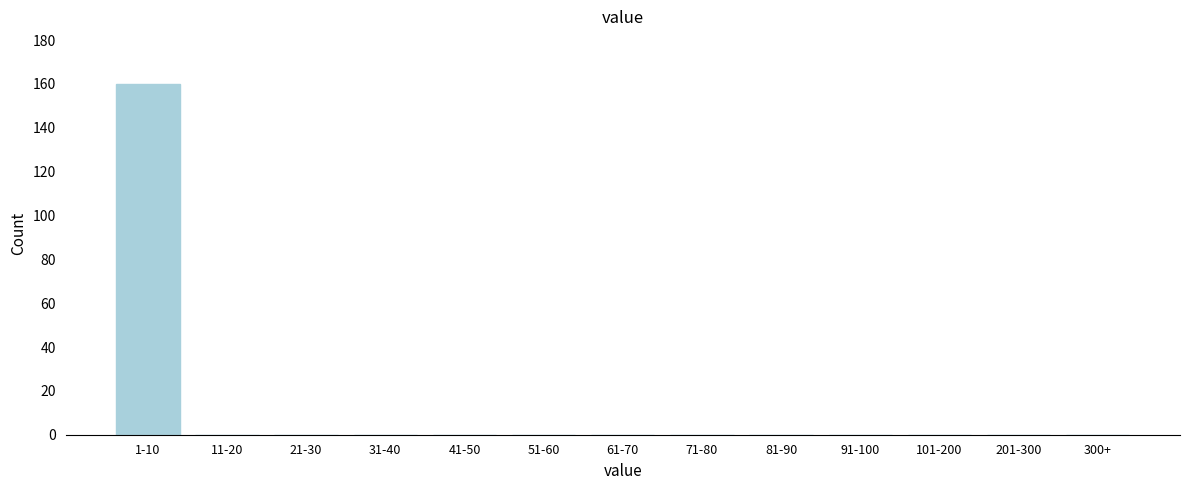

Reading left to right, list all the values displayed in this chart.

1-10=160	11-20=0	21-30=0	31-40=0	41-50=0	51-60=0	61-70=0	71-80=0	81-90=0	91-100=0	101-200=0	201-300=0	300+=0